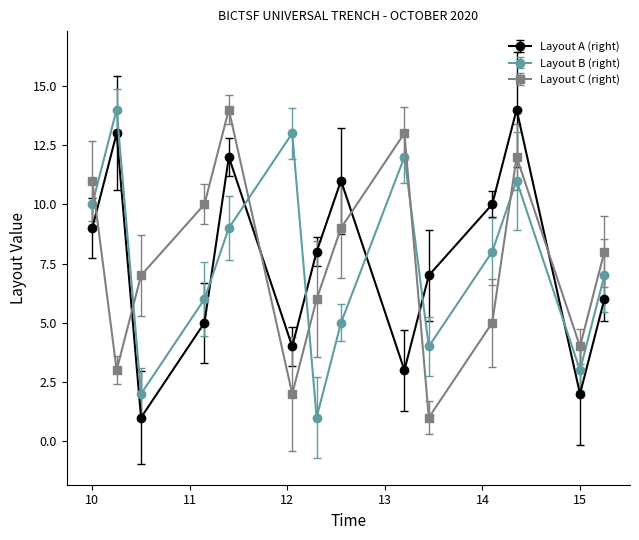

How many interior local valleys does the Layout C (right) series have?

4